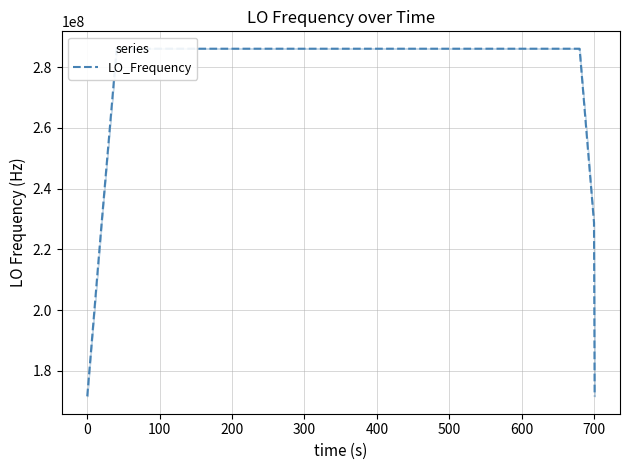

What is the difference between the maximum and minimum values?

114418804.2